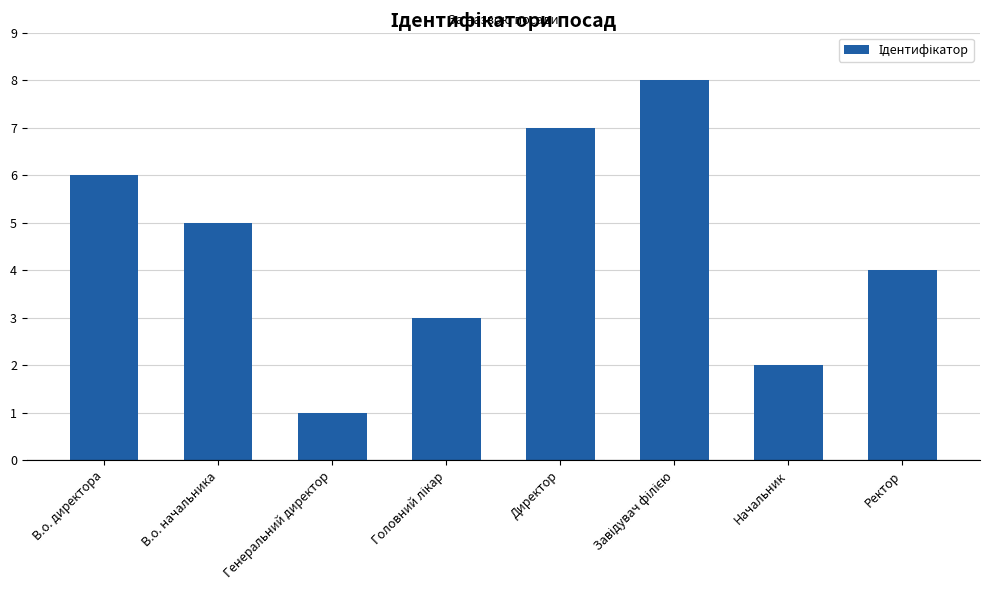

What is the difference between the maximum and minimum values?

7